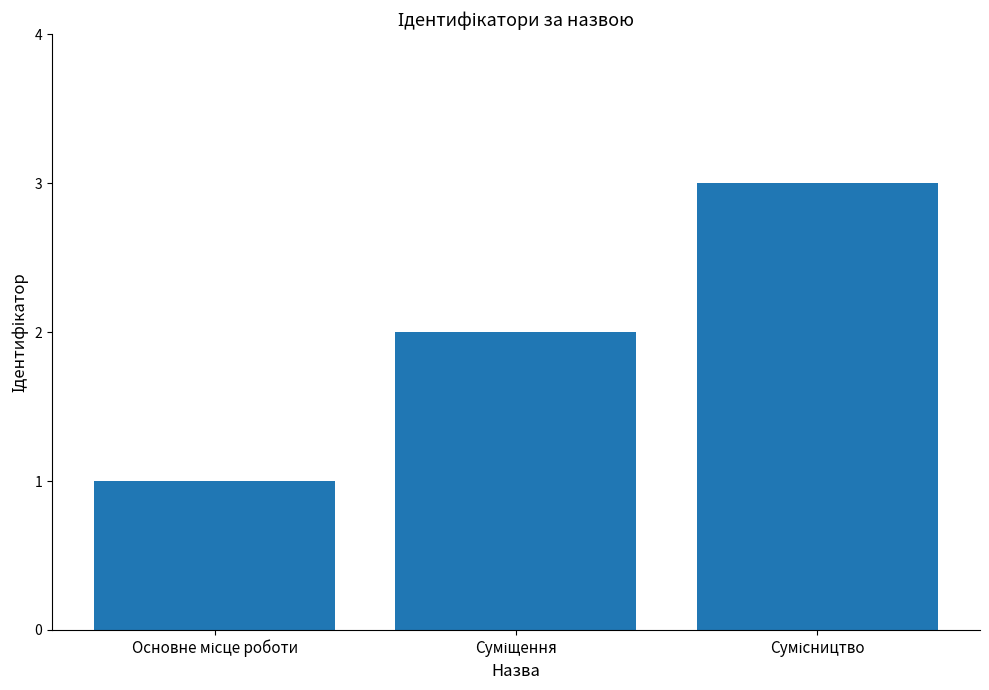

Reading left to right, list all the values displayed in this chart.

1	2	3